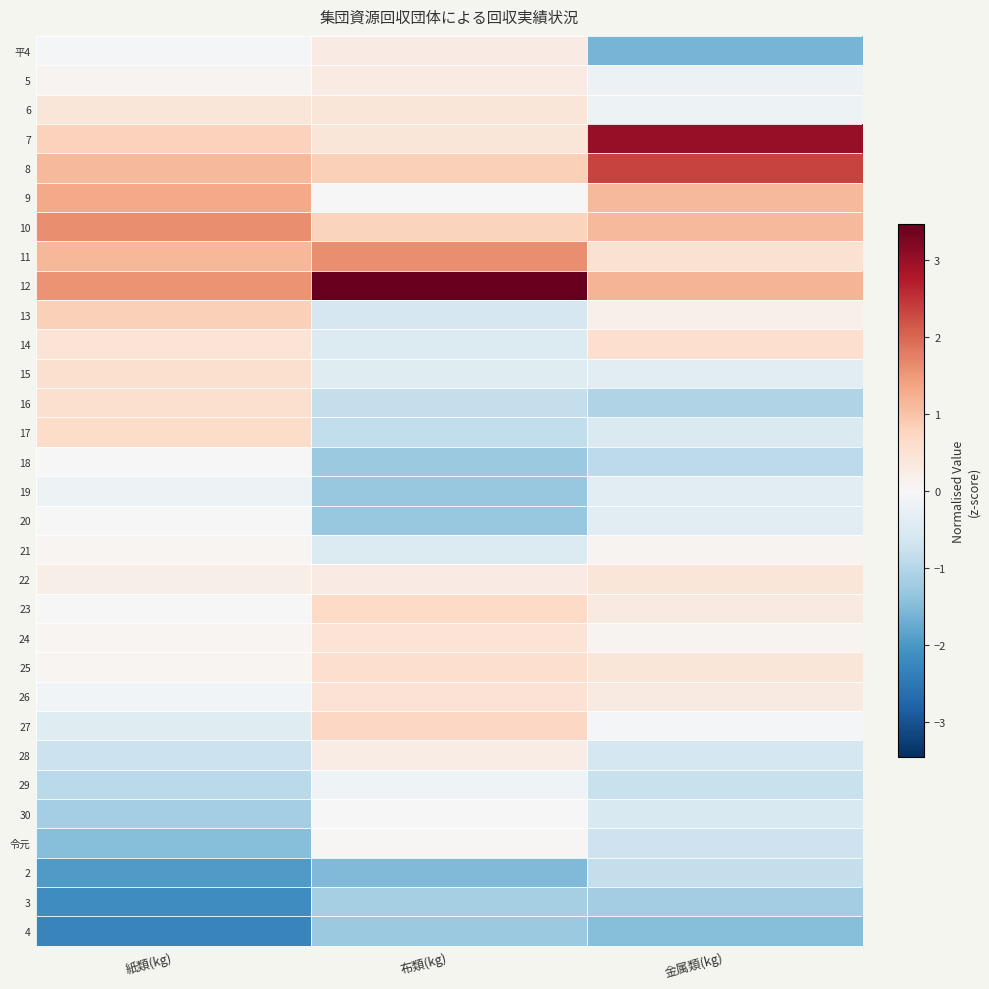

At how many categories does at least one series exceed 3?

2